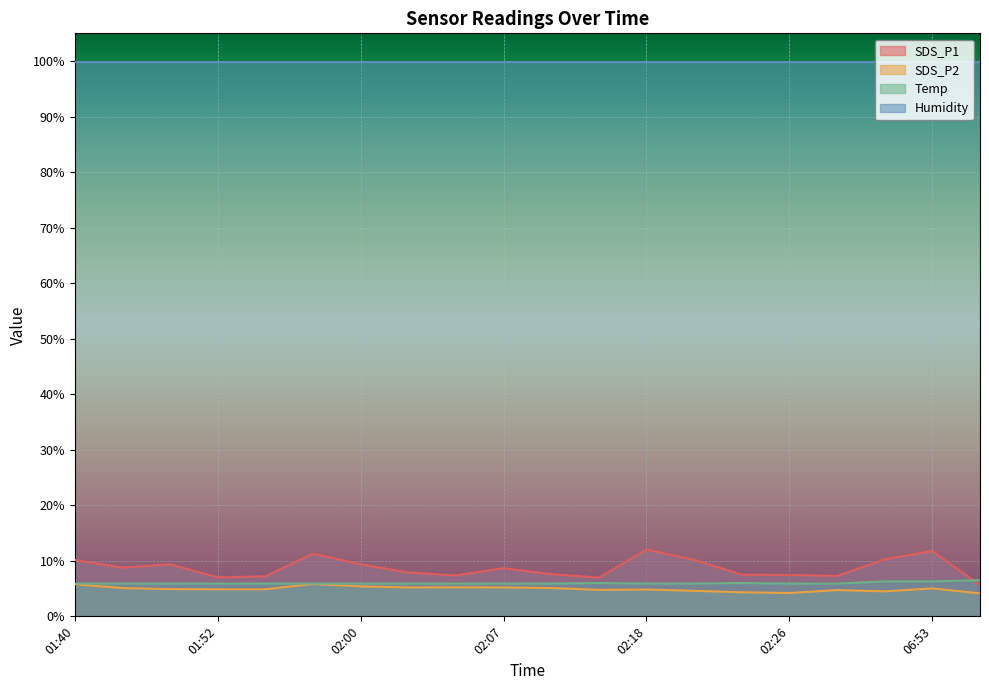

List the series in order of their overall mean, highest first.

SDS_P1, Temp, SDS_P2